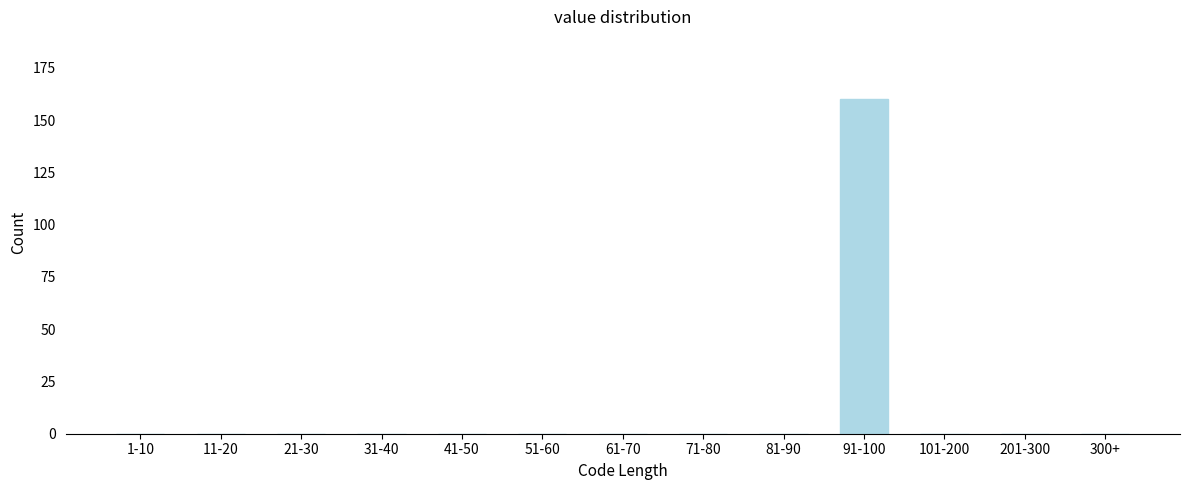

Reading right to left, list all the values displayed in this chart.

300+=0	201-300=0	101-200=0	91-100=160	81-90=0	71-80=0	61-70=0	51-60=0	41-50=0	31-40=0	21-30=0	11-20=0	1-10=0